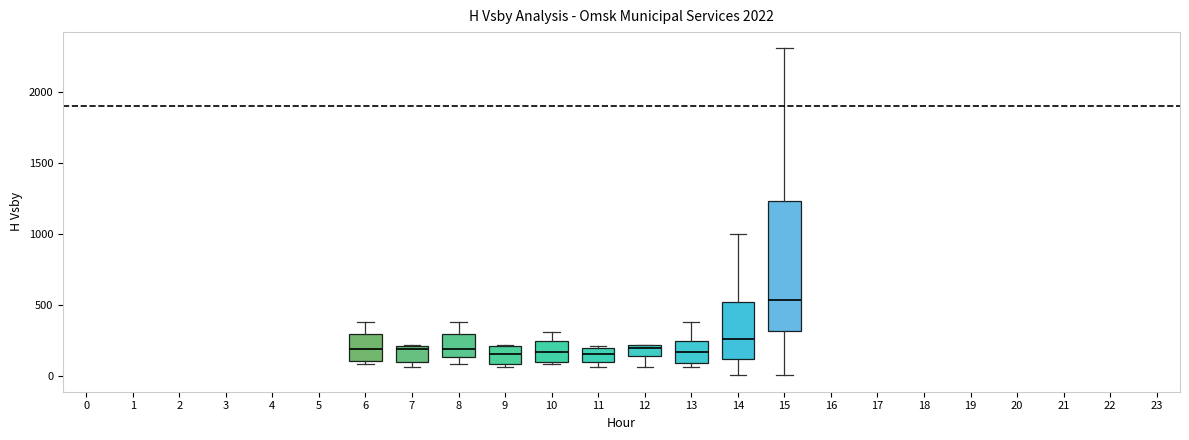

Which box is the tallest, from its lower edge to its upper edge?

15